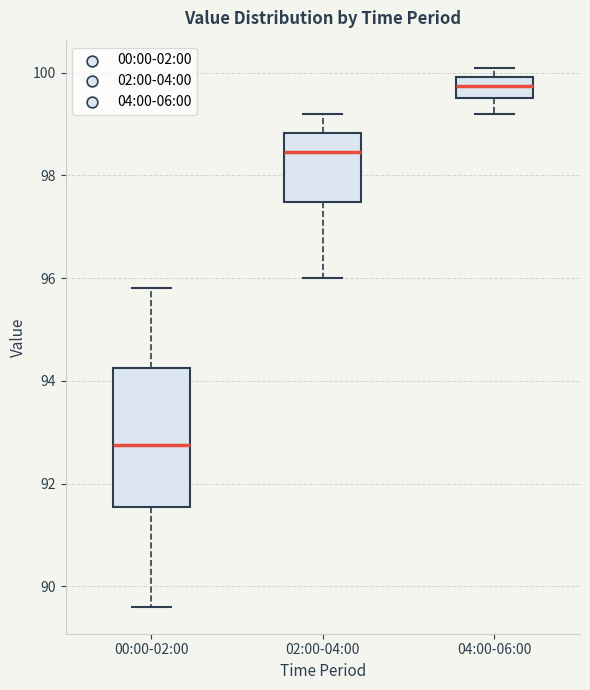

Reading left to right, read every box against the y-axis: the position of its median line, the range the box covers, and the ends of its whiskers. The values are not printed on the chart, so give them approximately, as read against the axis.

00:00-02:00: median 92.8, box 91.6 to 94.2, whiskers 89.6 to 95.8
02:00-04:00: median 98.4, box 97.4 to 98.8, whiskers 96.0 to 99.2
04:00-06:00: median 99.8, box 99.6 to 100.0, whiskers 99.2 to 100.2